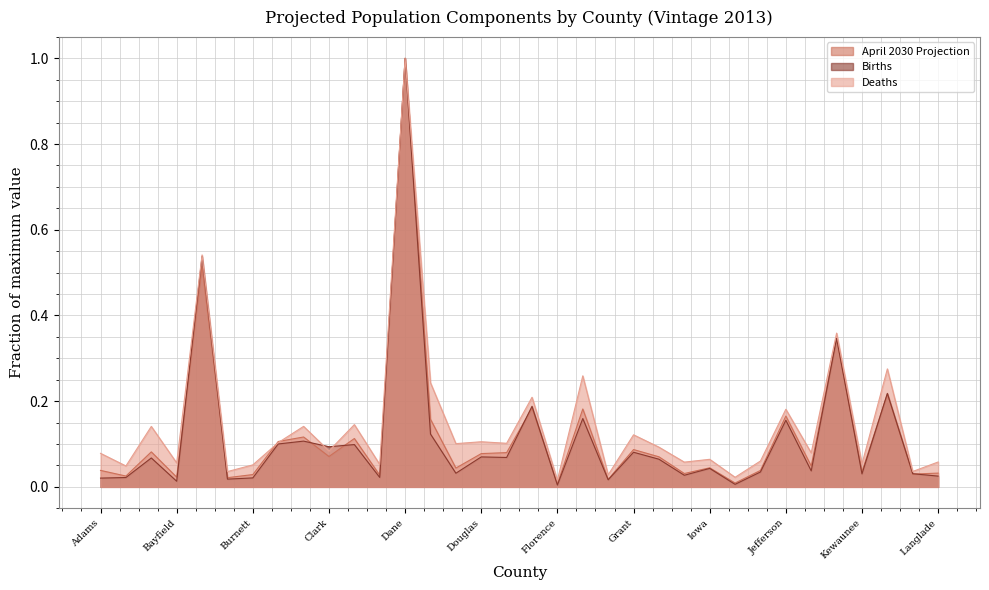

What is the difference between the maximum and minimum values in the April 2030 Projection series?

1.0